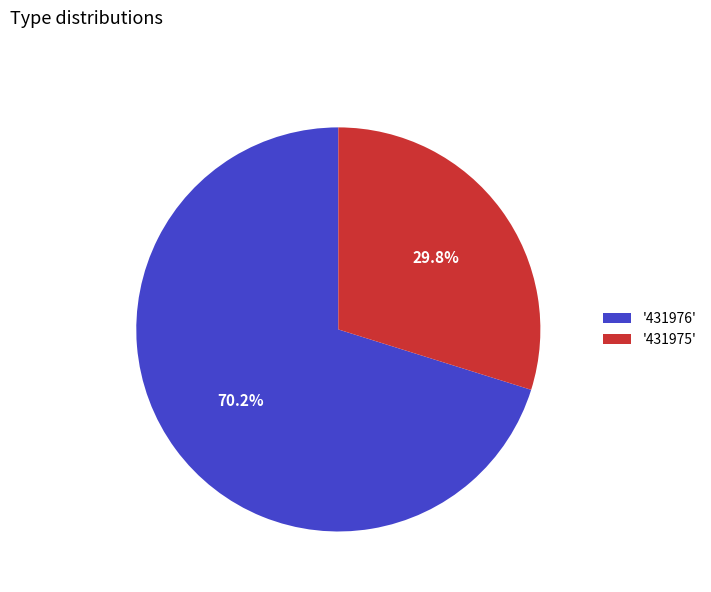

Which has a higher value, '431976' or '431975'?

'431976'